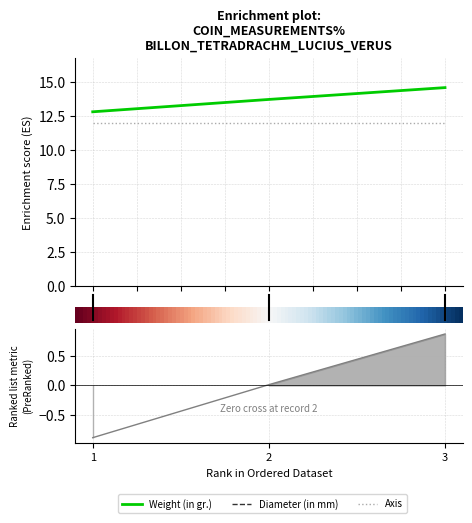

Which series has the widest spread of values?

Weight (in gr.)